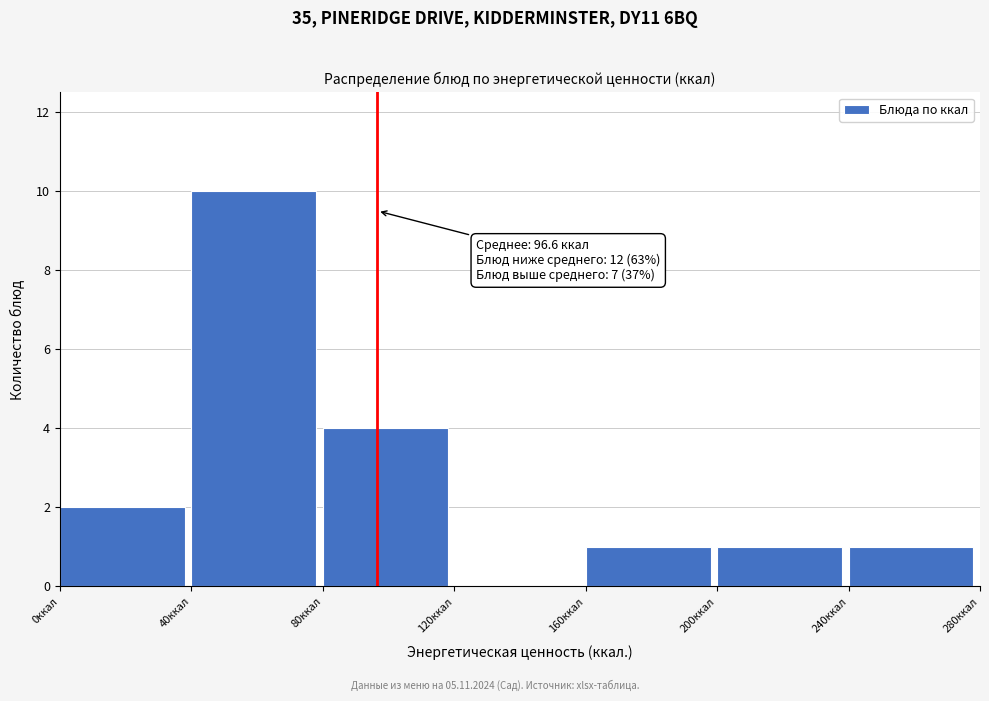

Which range on the x-axis has the tallest bar?

40 to 80